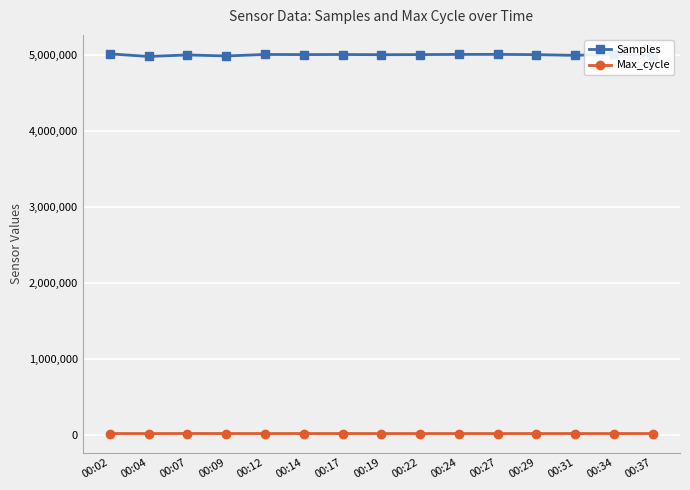

Does the chart display data point markers on the line(s)?

Yes